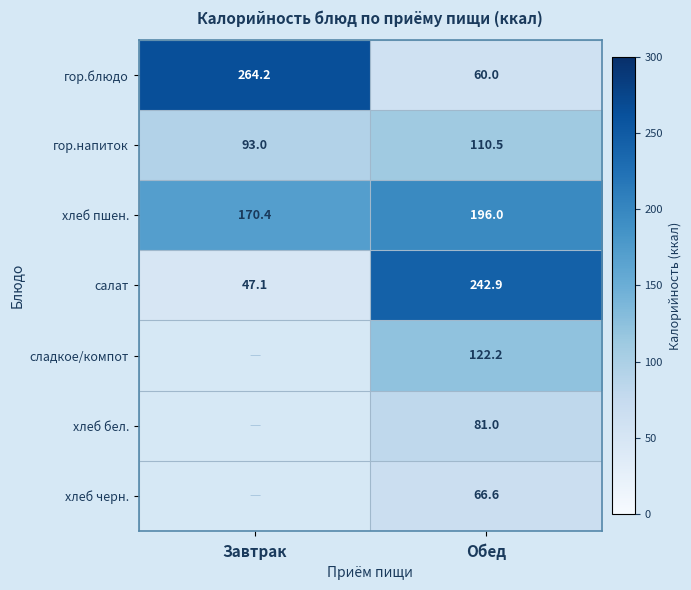

How many values in the гор.напиток series are below 110?

1